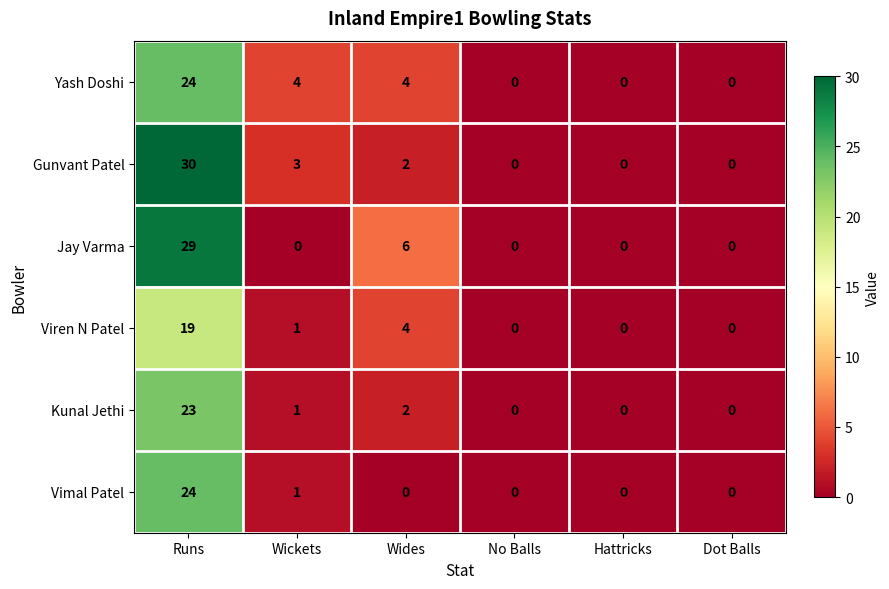

At how many categories does at least one series exceed 17?

1